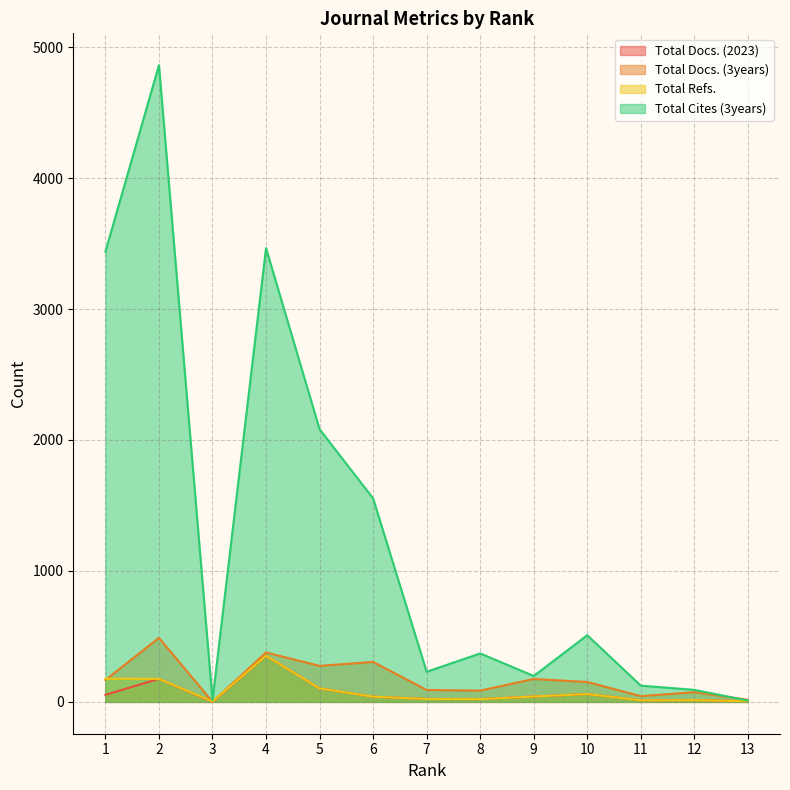

How many distinct data groups are displayed?

4